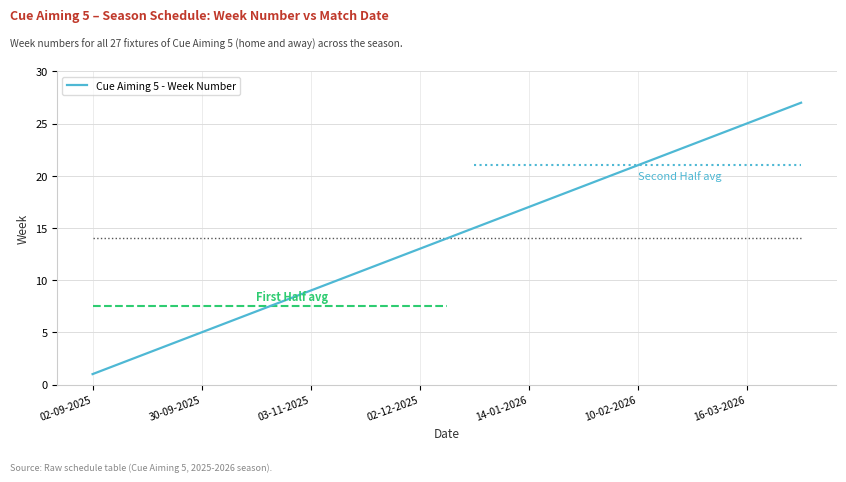

Which category has the lowest value in the Cue Aiming 5 - Week Number series?

02-09-2025